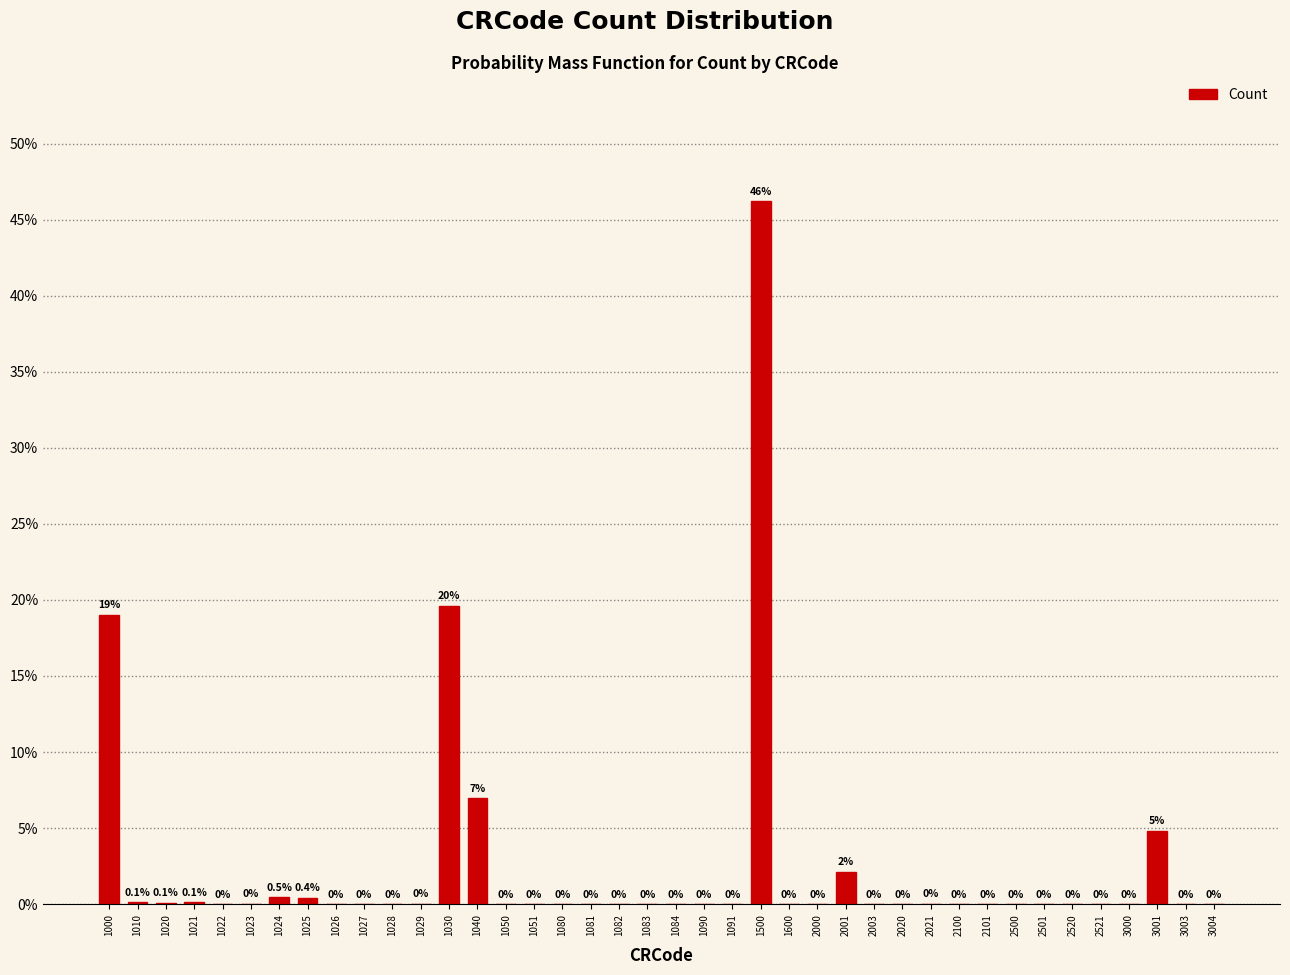

Between 1080 and 3003, which is larger?

1080